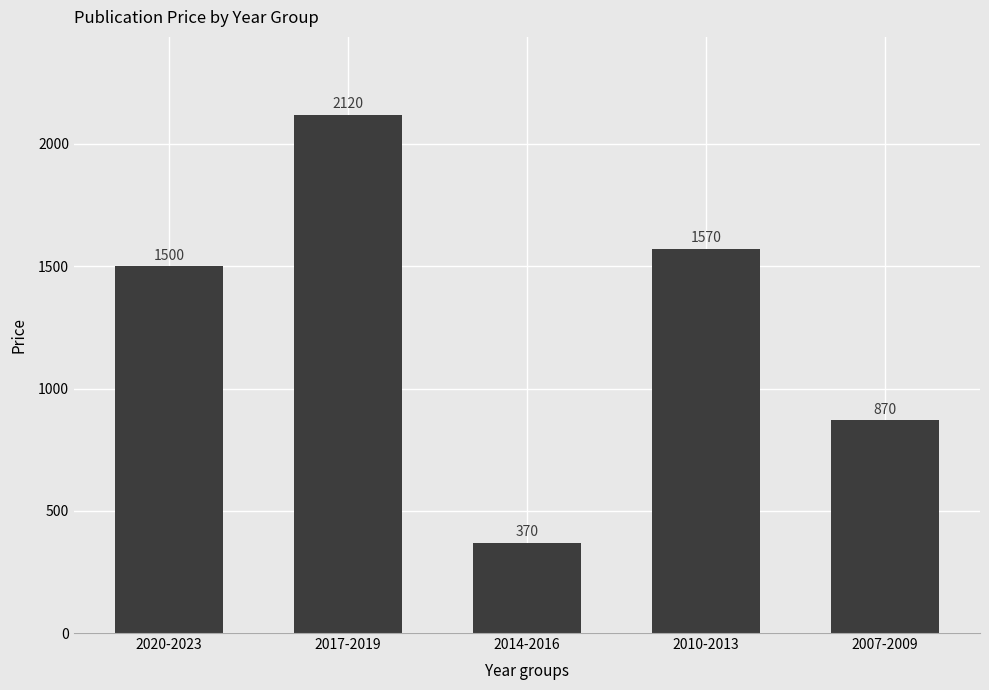

True or false: the data shows 1292 at 2007-2009.

False